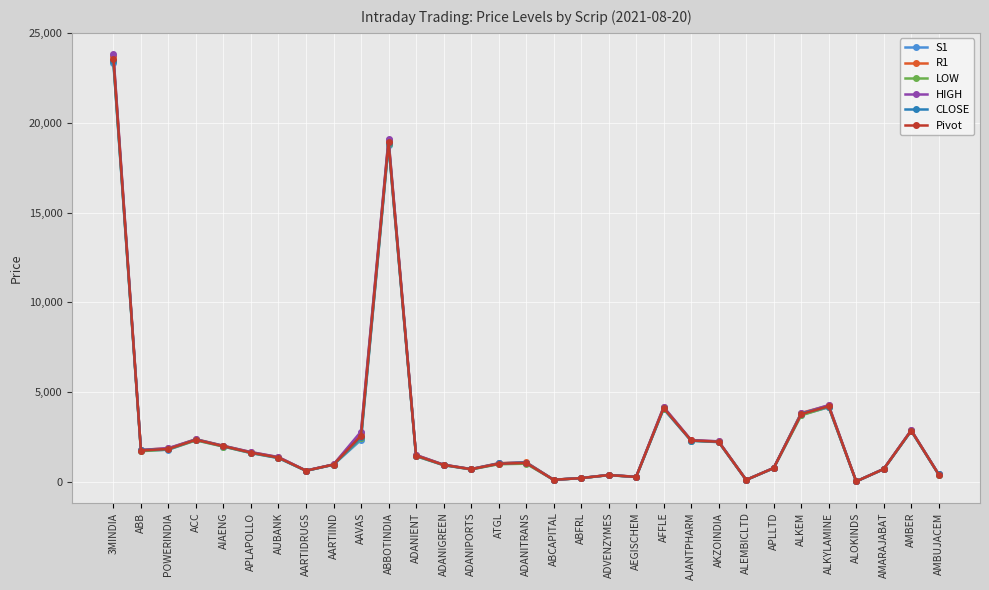

Is it true that HIGH equals 774.0 at APLLTD?

True